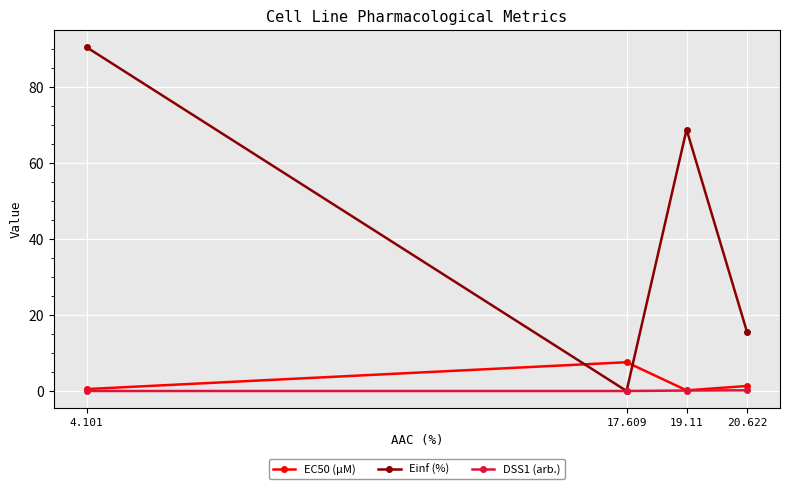

What is the total value across all series at 17.609?

7.6